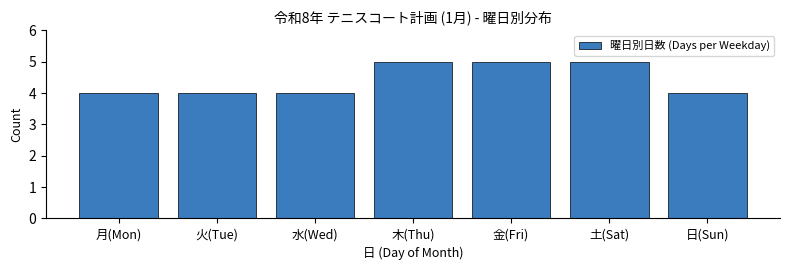

Reading right to left, list all the values displayed in this chart.

日(Sun)=4	土(Sat)=5	金(Fri)=5	木(Thu)=5	水(Wed)=4	火(Tue)=4	月(Mon)=4